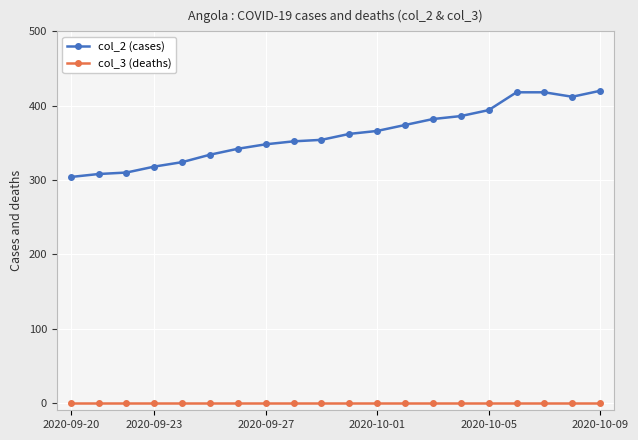

Which series has the largest total across all categories?

col_2 (cases)